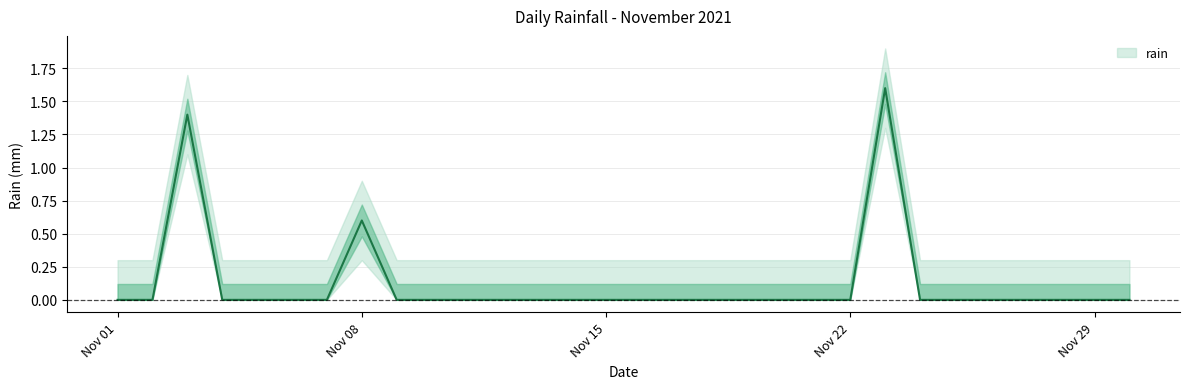

What is the greatest value displayed?

1.6